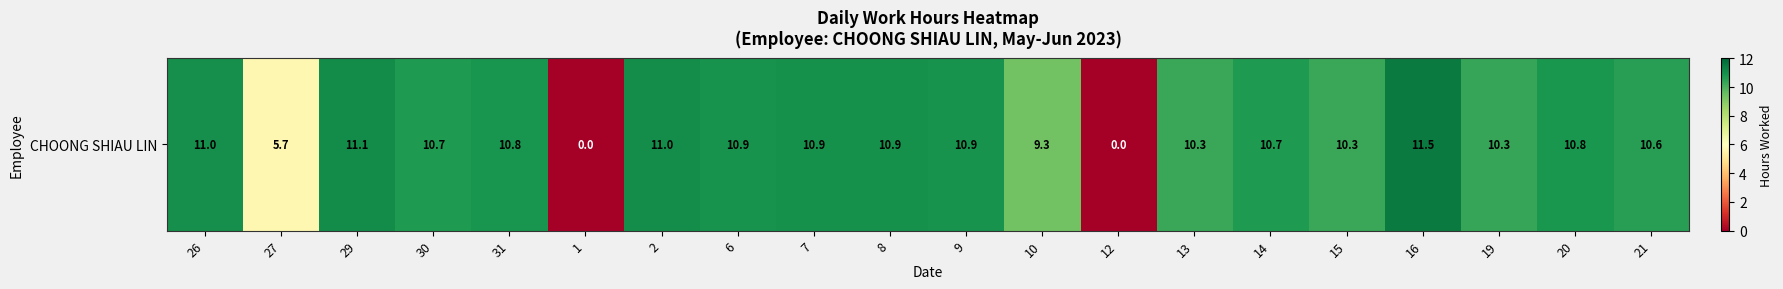

How many data points are less than 10?

4